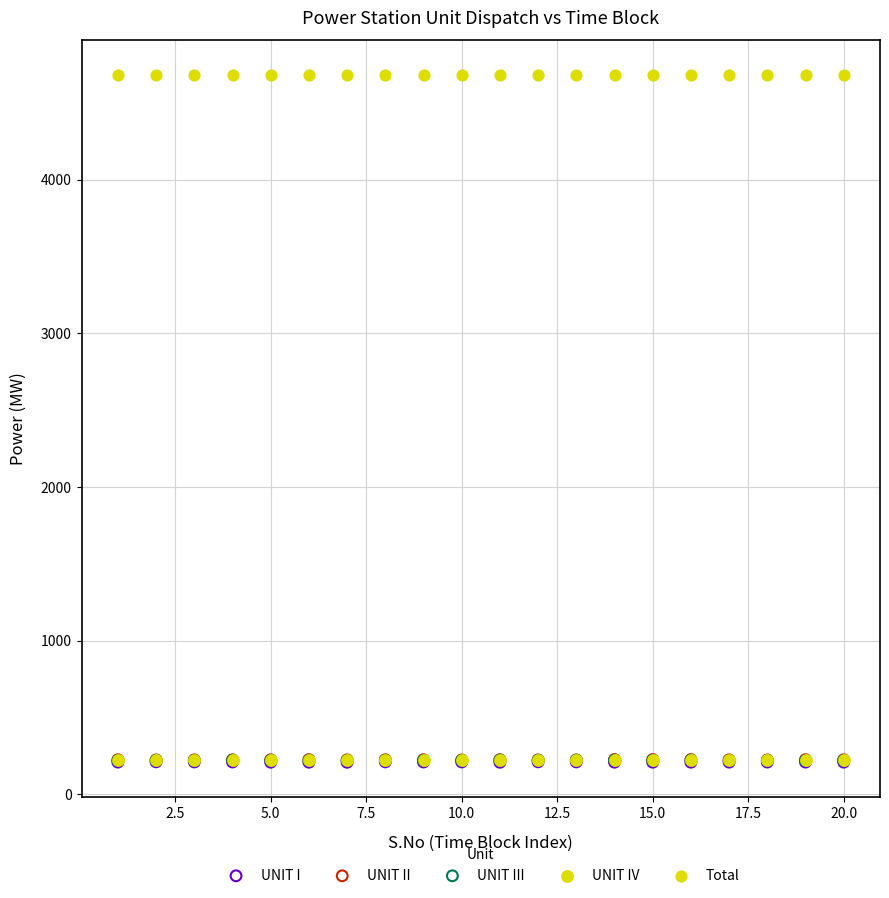

What are all the series names shown in the legend?

UNIT I, UNIT II, UNIT III, UNIT IV, Total